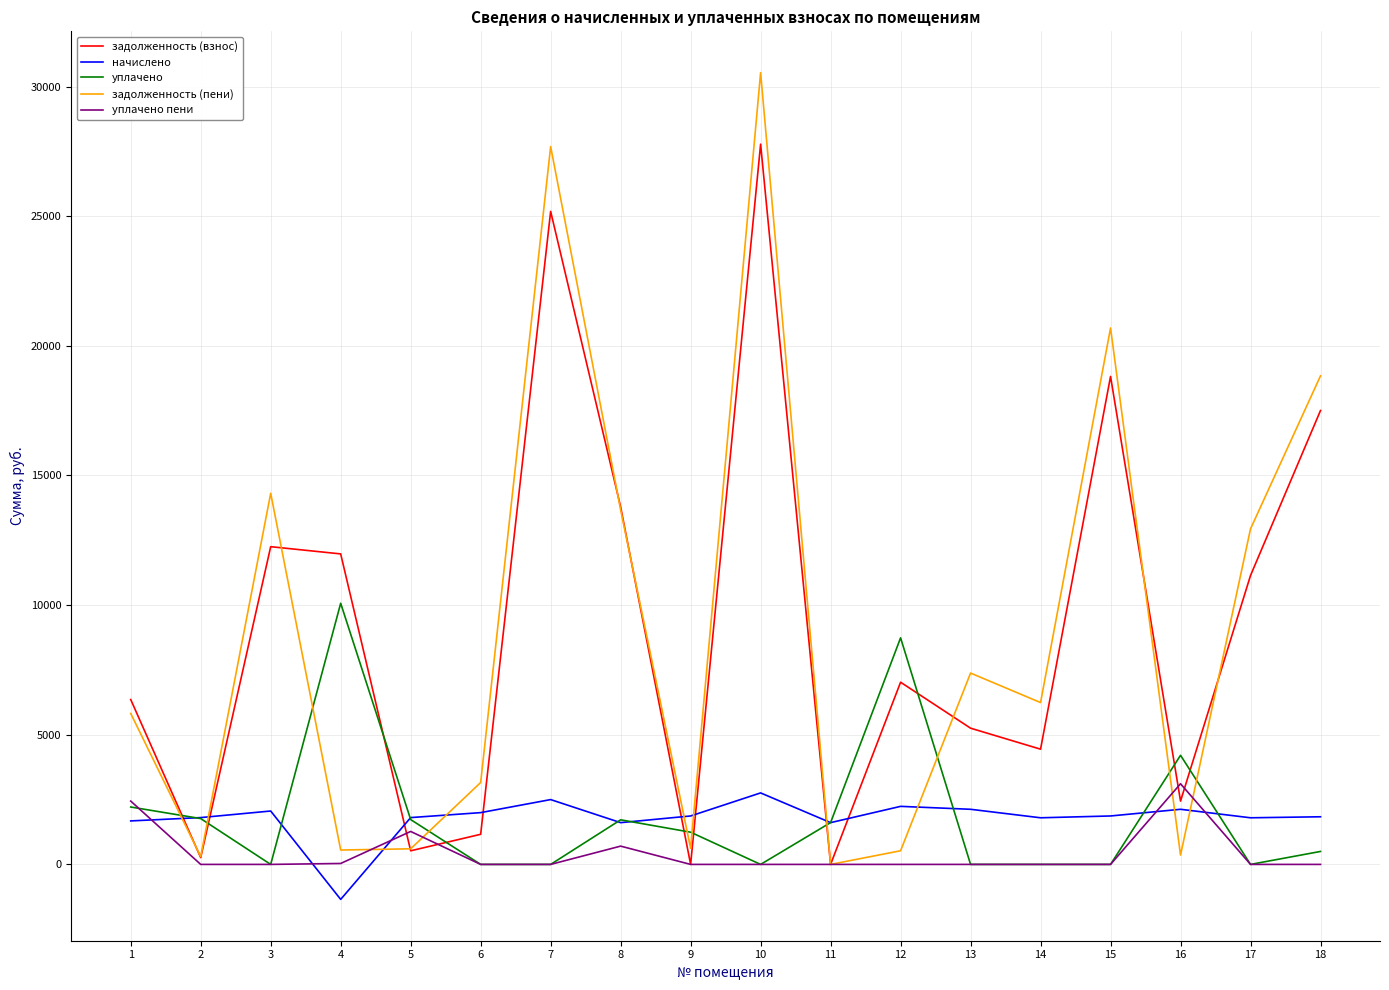

At which category is the sum across all series the highest?

10